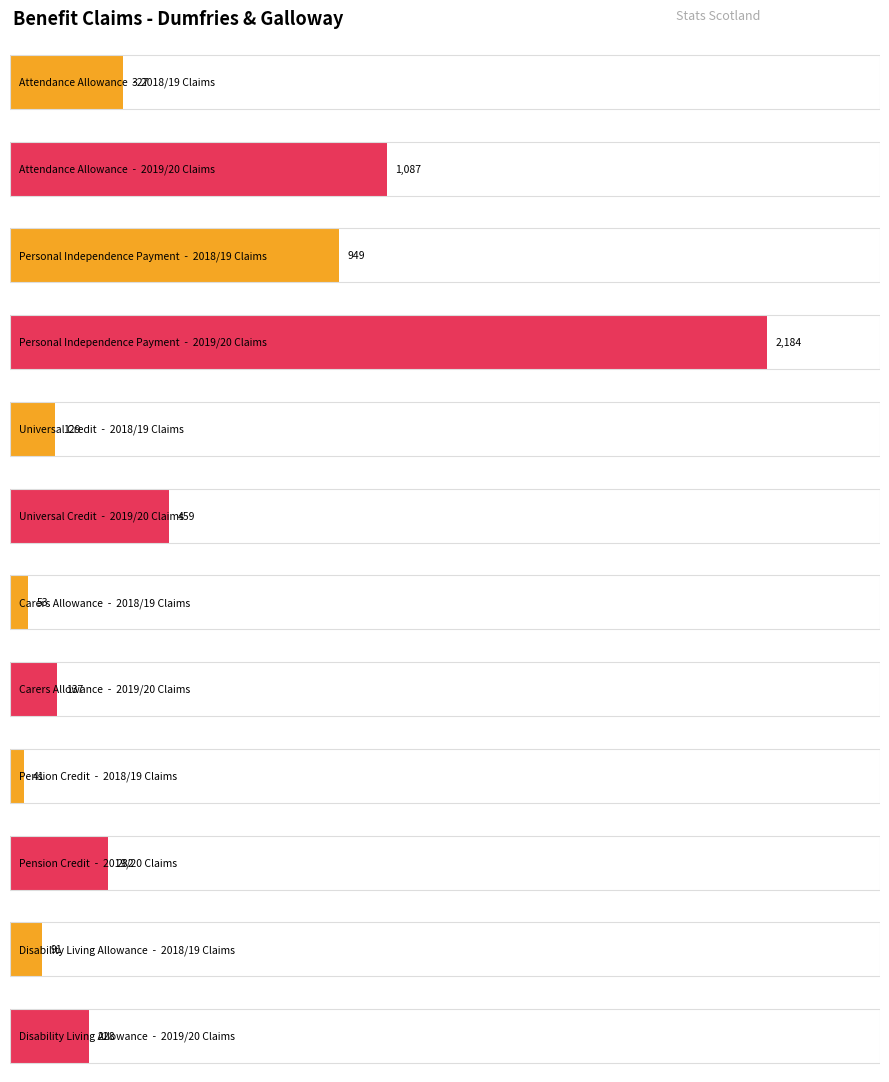

Which series has the widest spread of values?

Personal Independence Payment